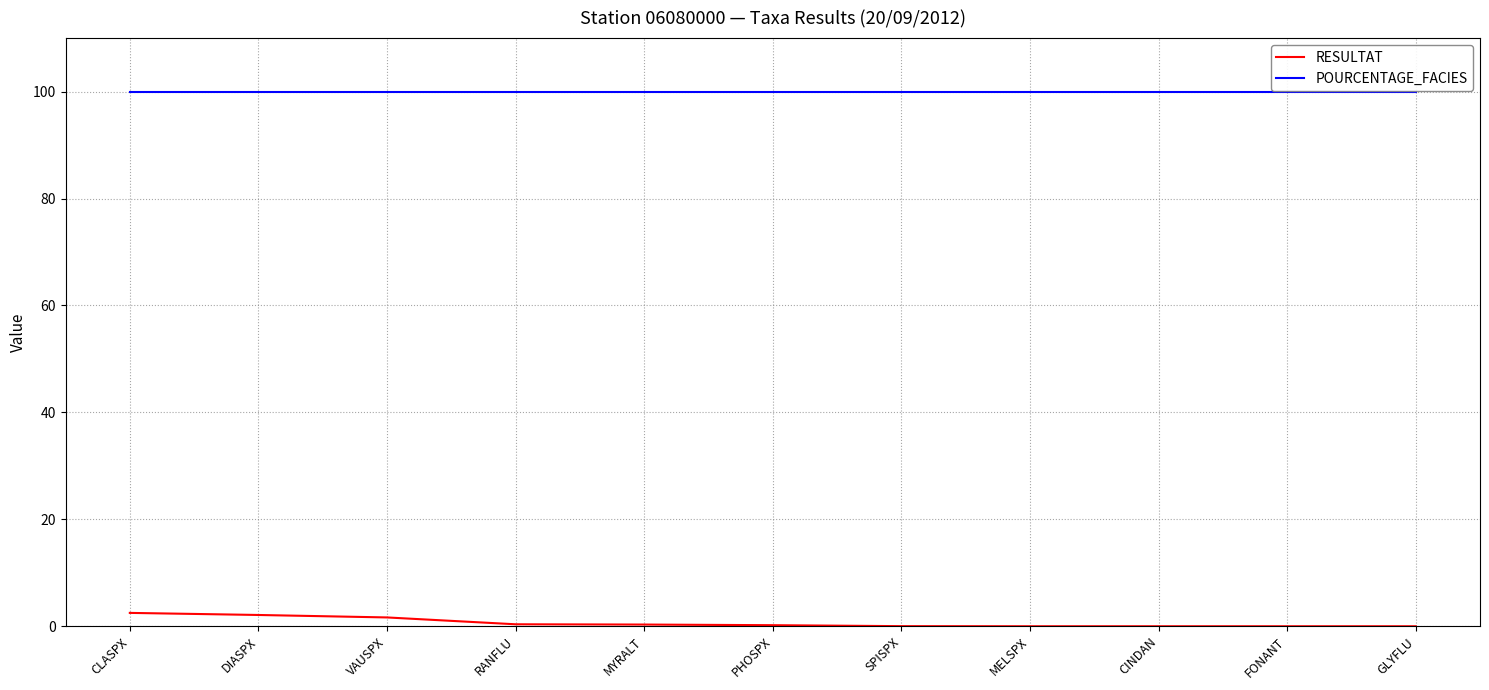

What are all the series names shown in the legend?

RESULTAT, POURCENTAGE_FACIES